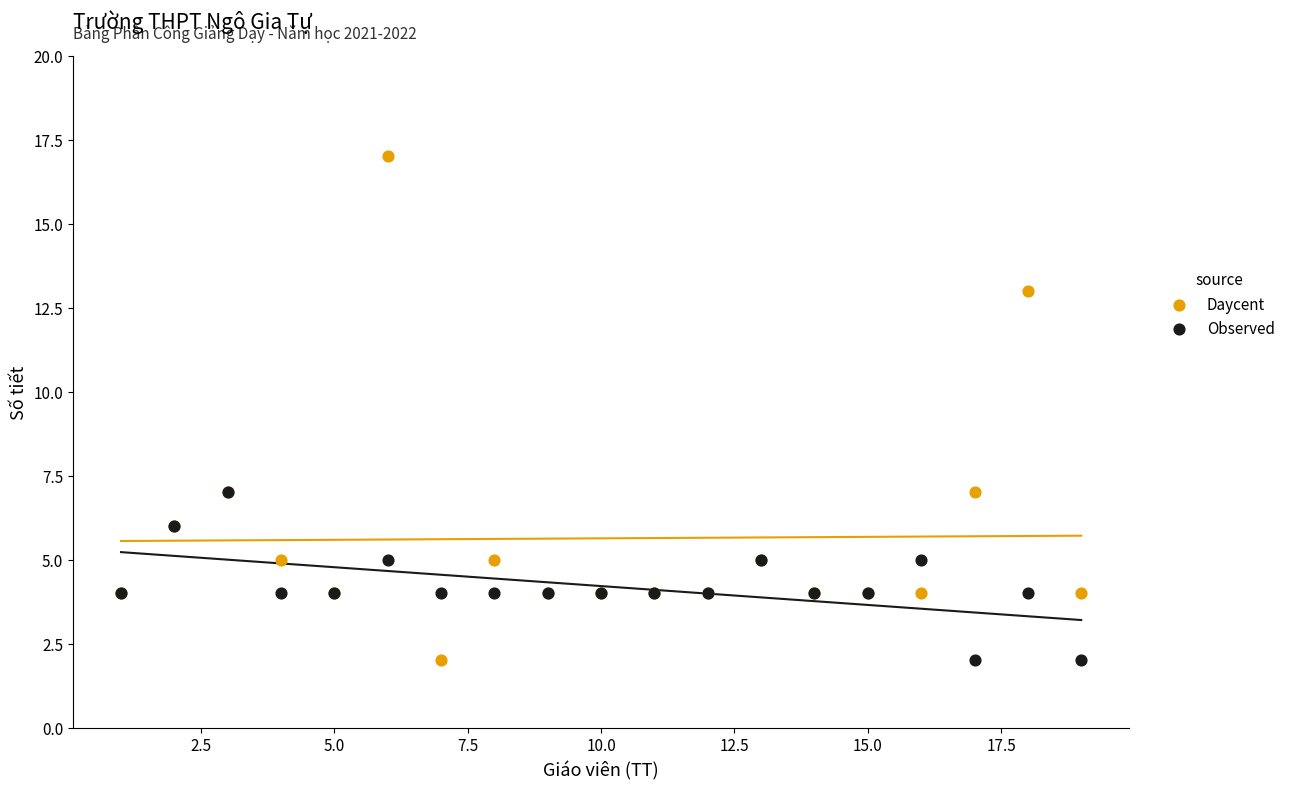

Which series contains the highest Y value?

Daycent